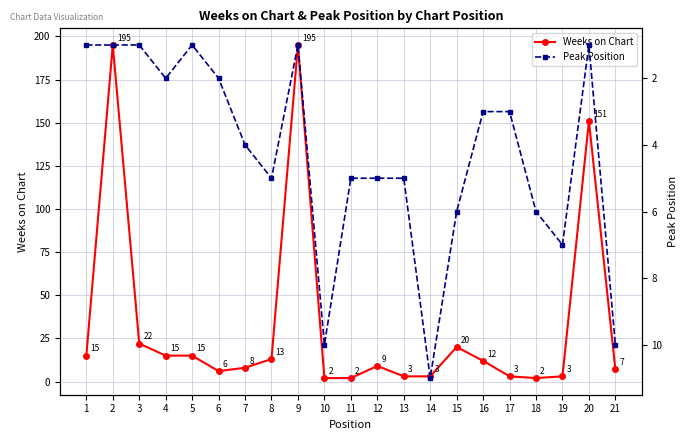

List the labels in order of Peak Position value, smallest first.

1, 2, 3, 5, 9, 20, 4, 6, 16, 17, 7, 8, 11, 12, 13, 15, 18, 19, 10, 21, 14